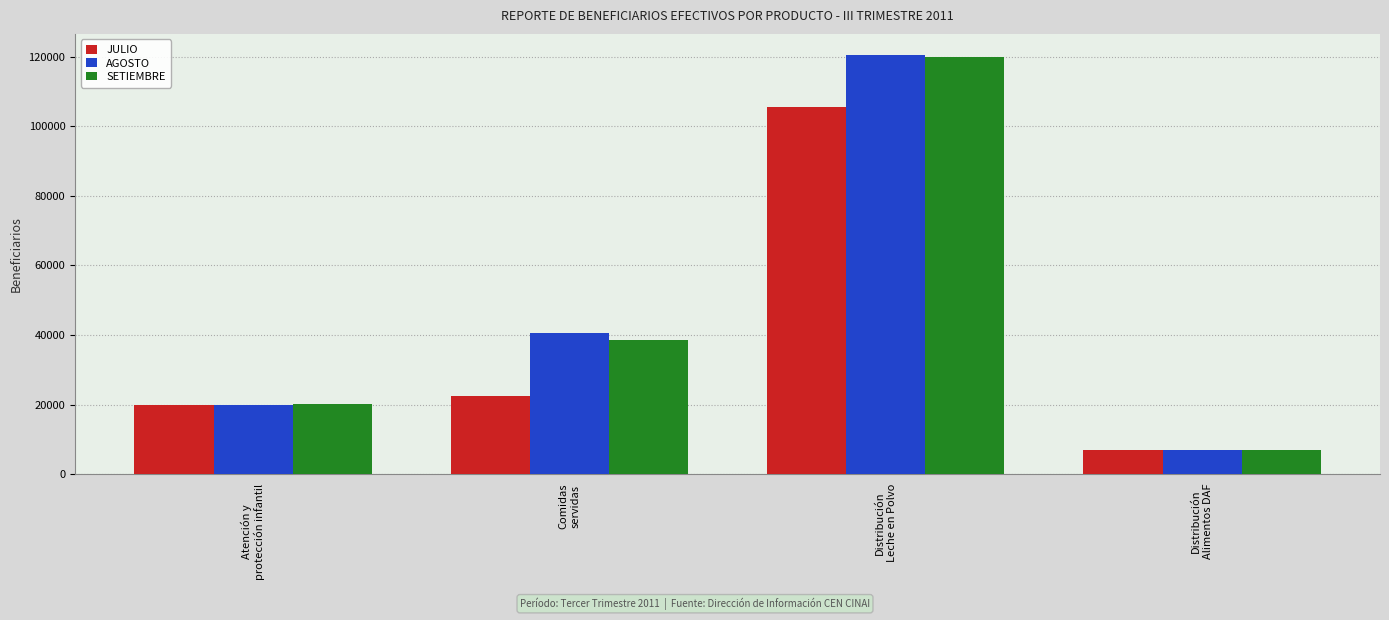

What is the label of the 3rd bar from the right?

Comidas
servidas